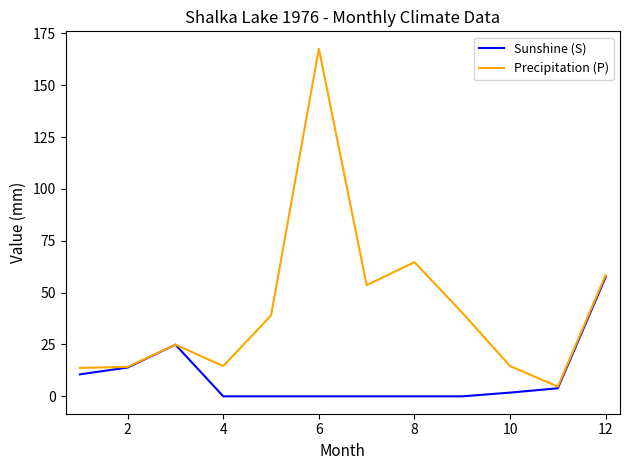

Which series has the widest spread of values?

Precipitation (P)